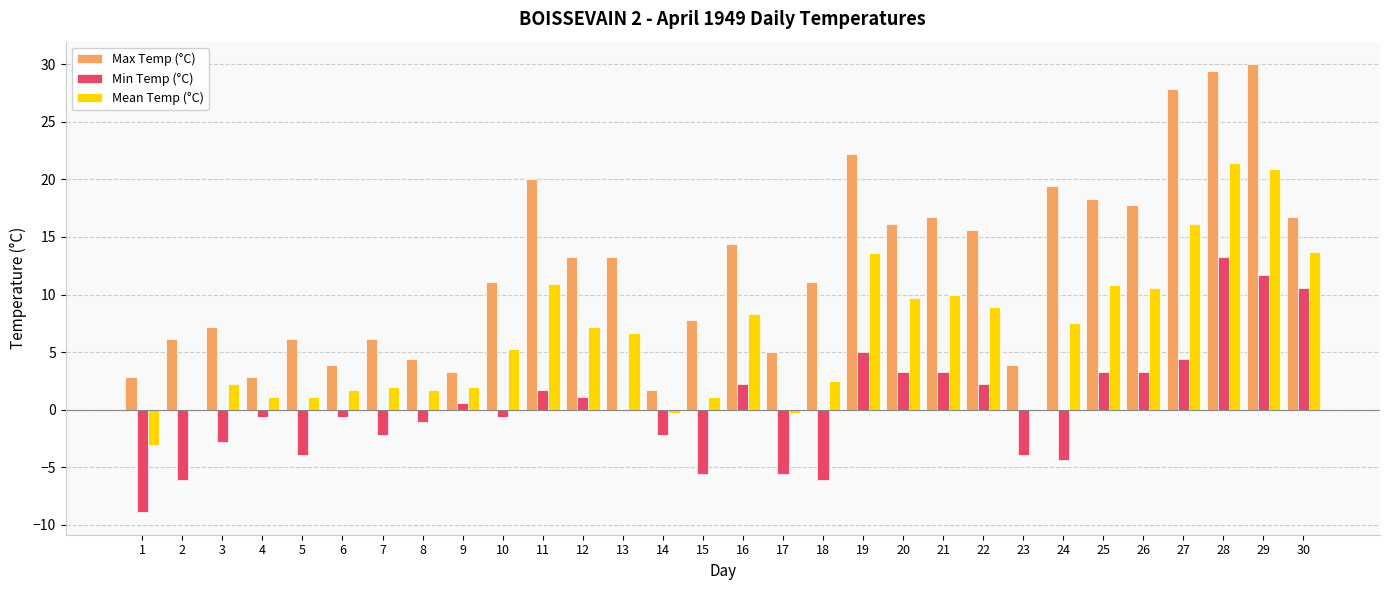

What is the total value across all series at 12?

21.6